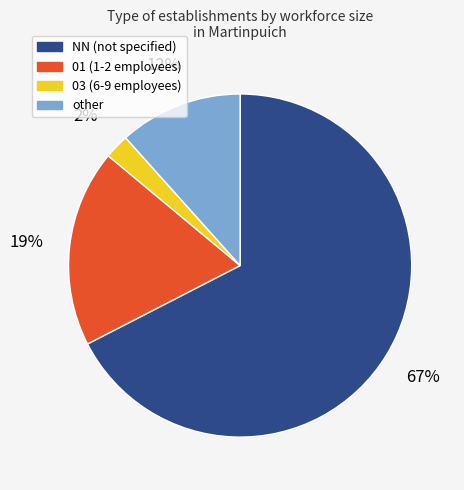

Is the sum of 01 and other greater than half?

No